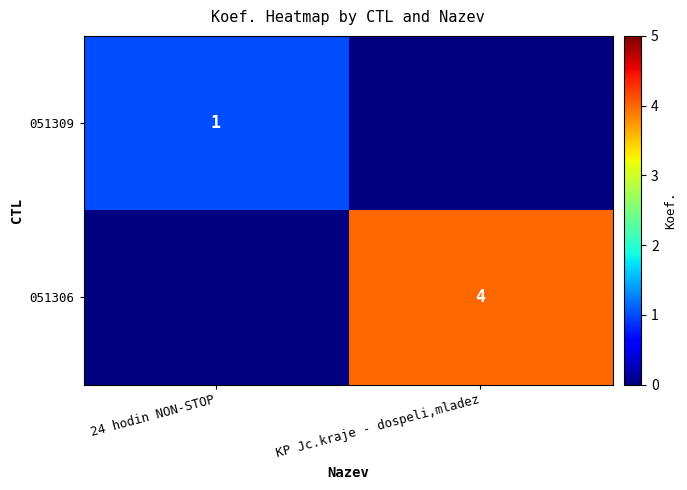

What is the maximum value shown in the chart?

4